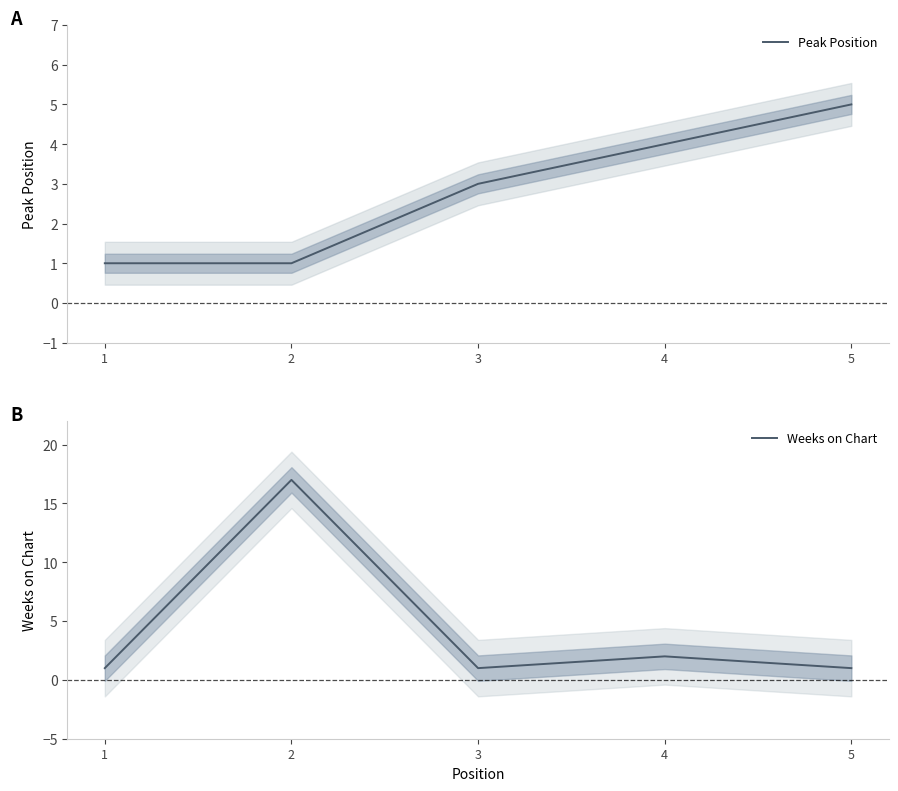

True or false: Weeks on Chart has a value of 2 at 3.

False